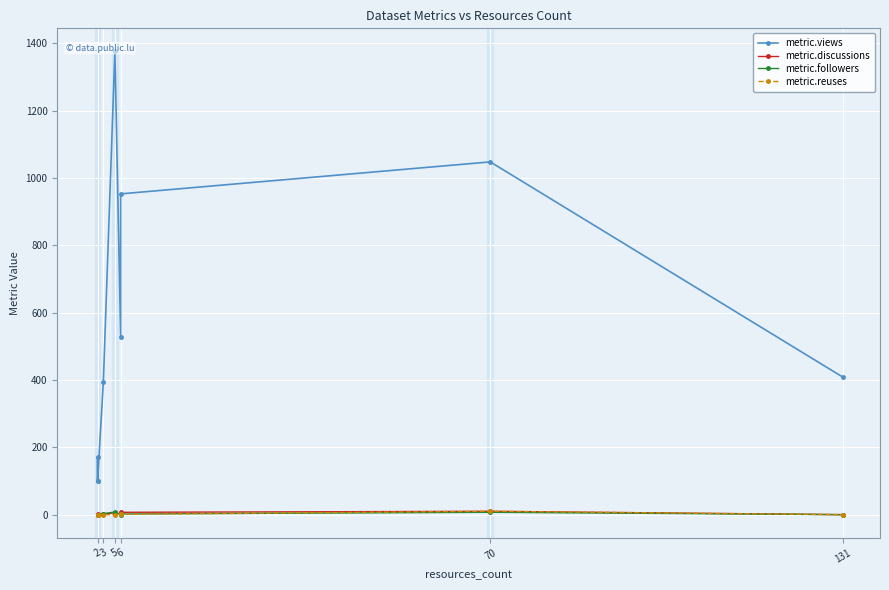

True or false: metric.views and metric.discussions intersect in this chart.

False